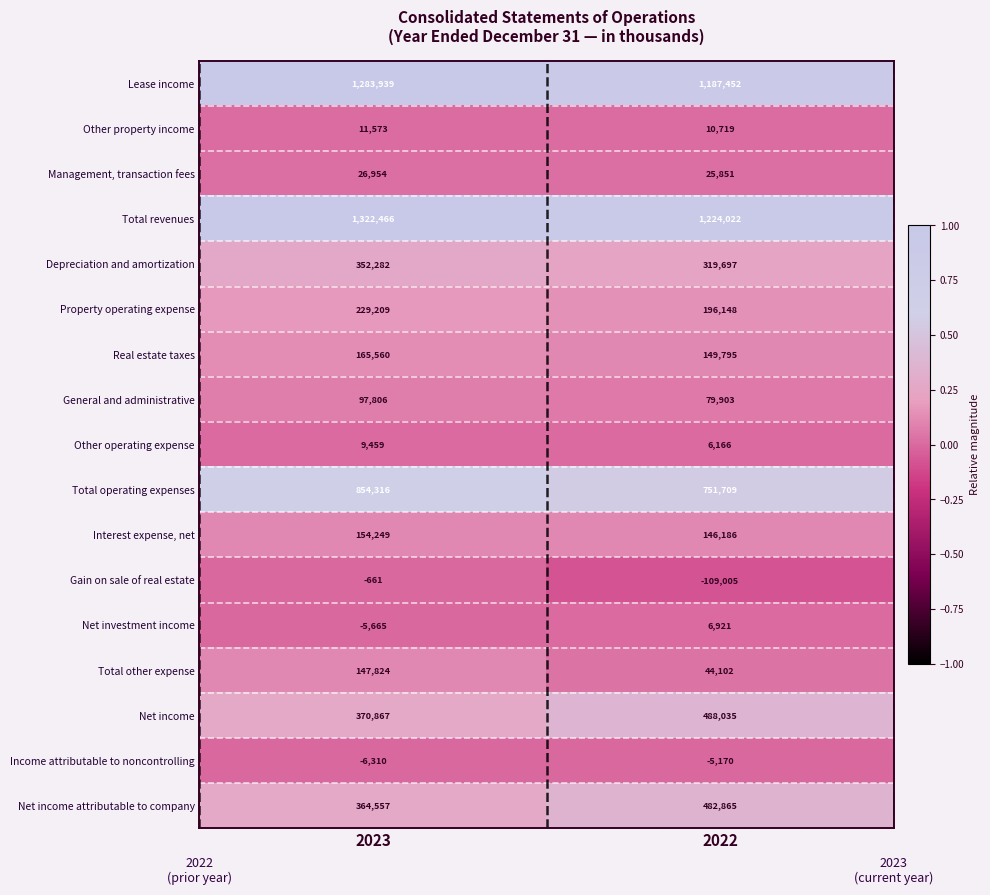

What value does the Net income attributable to company series have at 2023?

364557